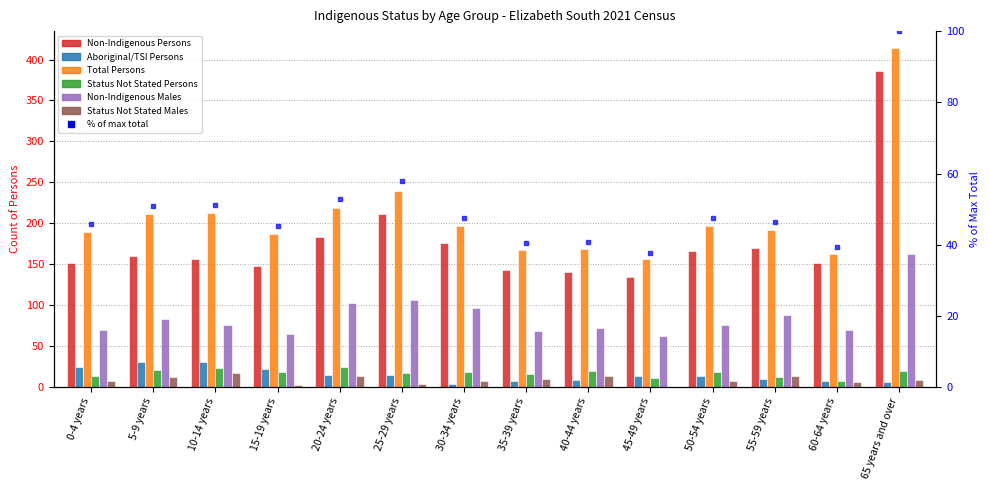

At which label is Non-Indigenous Males closest to 112?

25-29 years